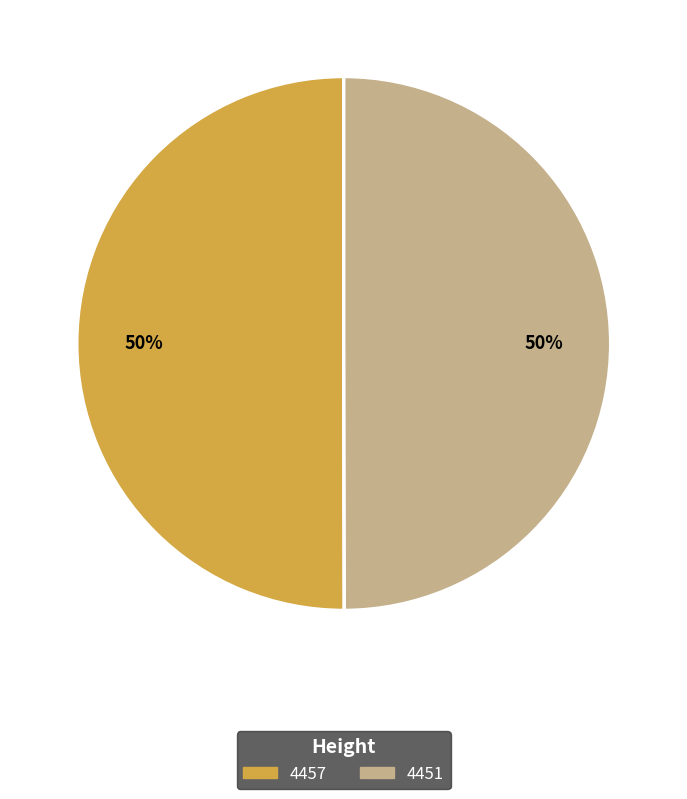

To the nearest percent, what portion does 4451 represent?

50%